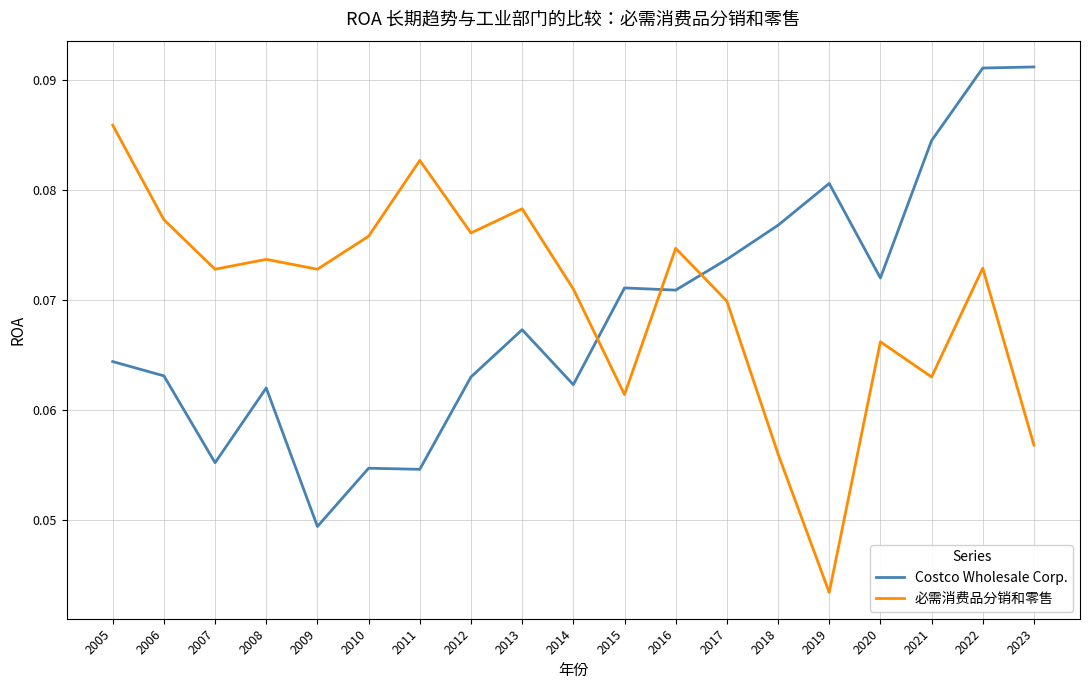

Is it true that 必需消费品分销和零售 equals 0.0 at 2017?

False